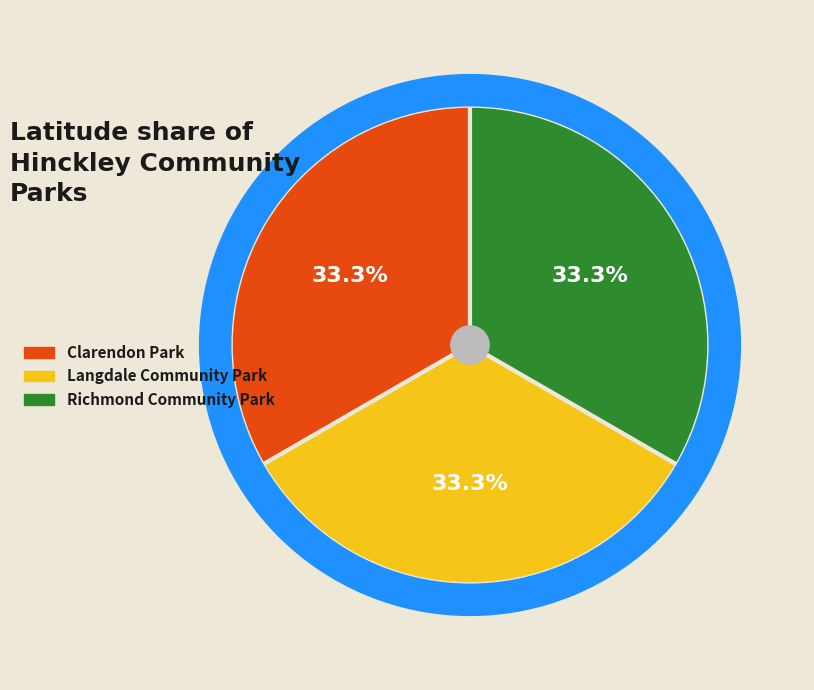

What percentage is the Clarendon Park slice, to the nearest percent?

33%